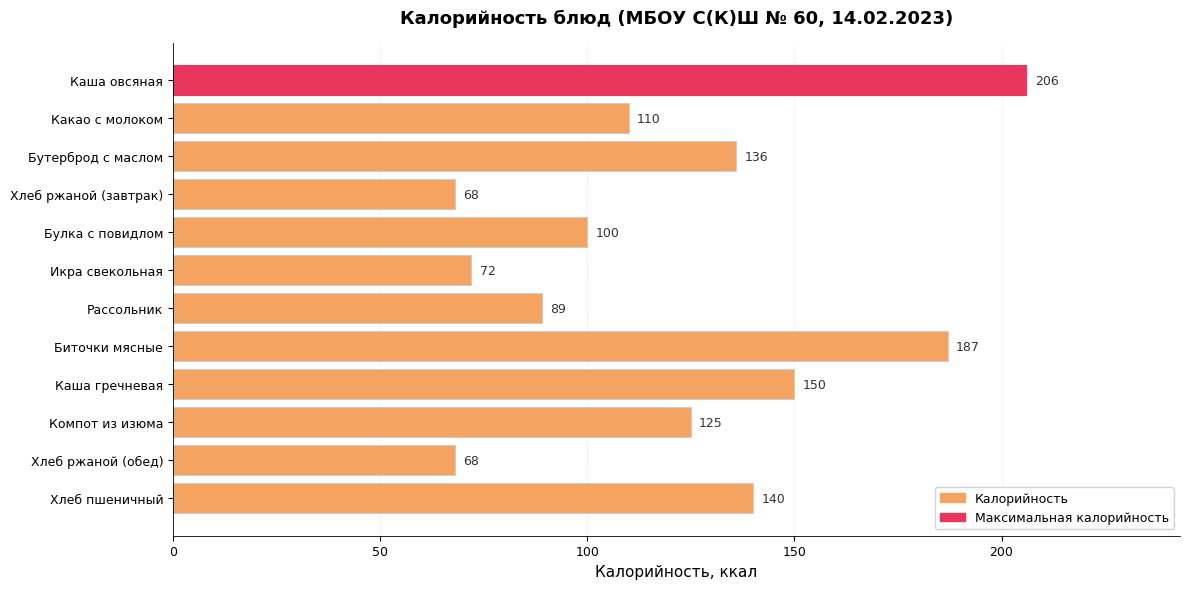

Where is the data nearest to the value 137?

Бутерброд с маслом